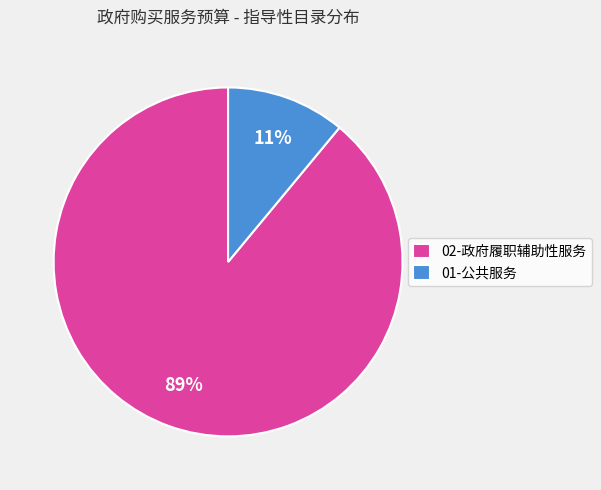

Is the sum of 02-政府履职辅助性服务 and 01-公共服务 greater than half?

Yes